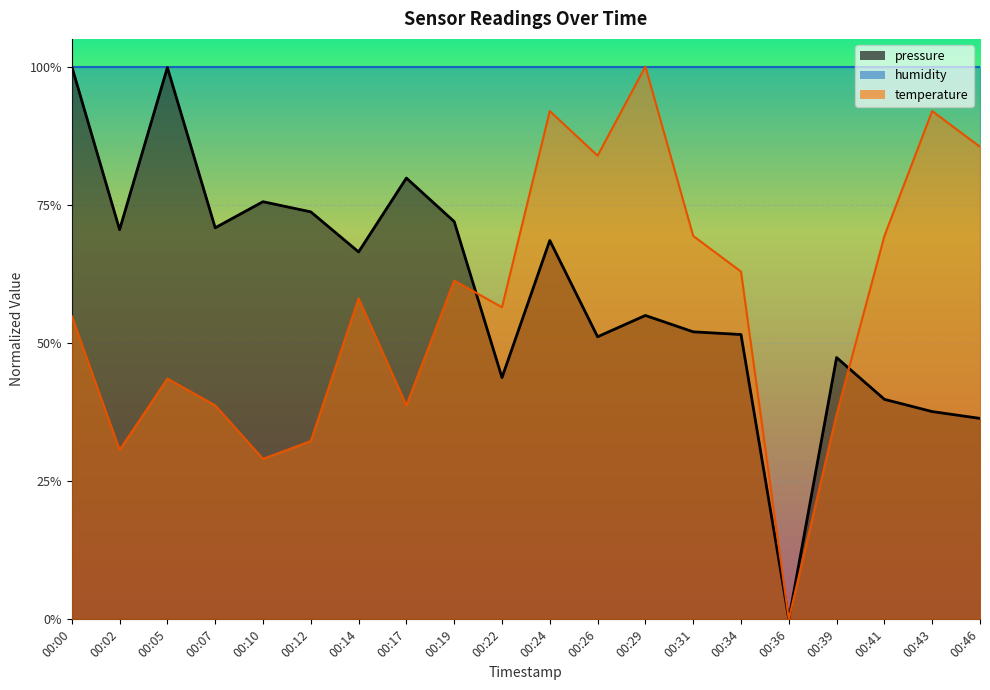

Reading right to left, extract all data points from this chart.

pressure: 0.4	0.4	0.4	0.5	0.0	0.5	0.5	0.5	0.5	0.7	0.4	0.7	0.8	0.7	0.7	0.8	0.7	1.0	0.7	1.0
temperature: 0.9	0.9	0.7	0.4	0.0	0.6	0.7	1.0	0.8	0.9	0.6	0.6	0.4	0.6	0.3	0.3	0.4	0.4	0.3	0.5